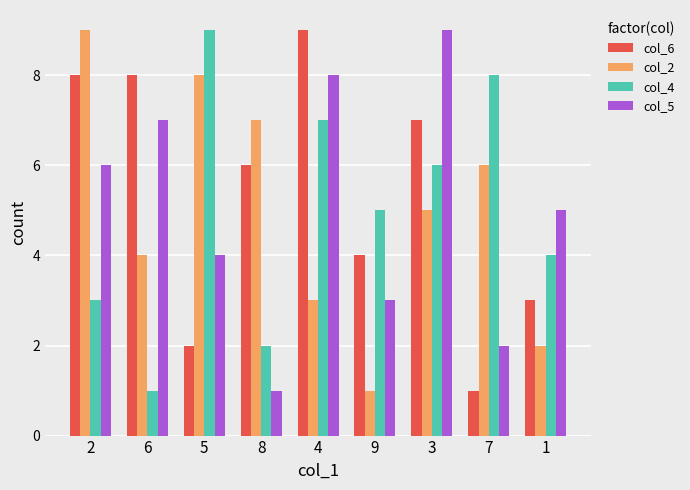

What is the label of the 1st bar from the right?

1